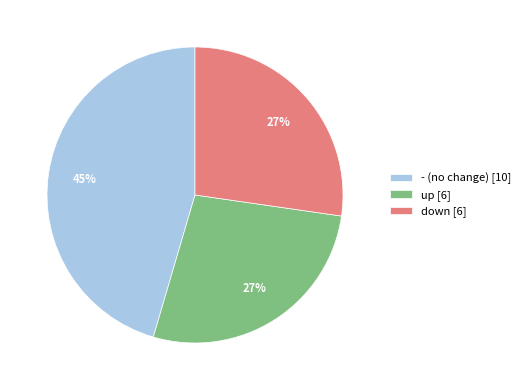

What percentage is the up [6] slice, to the nearest percent?

27%